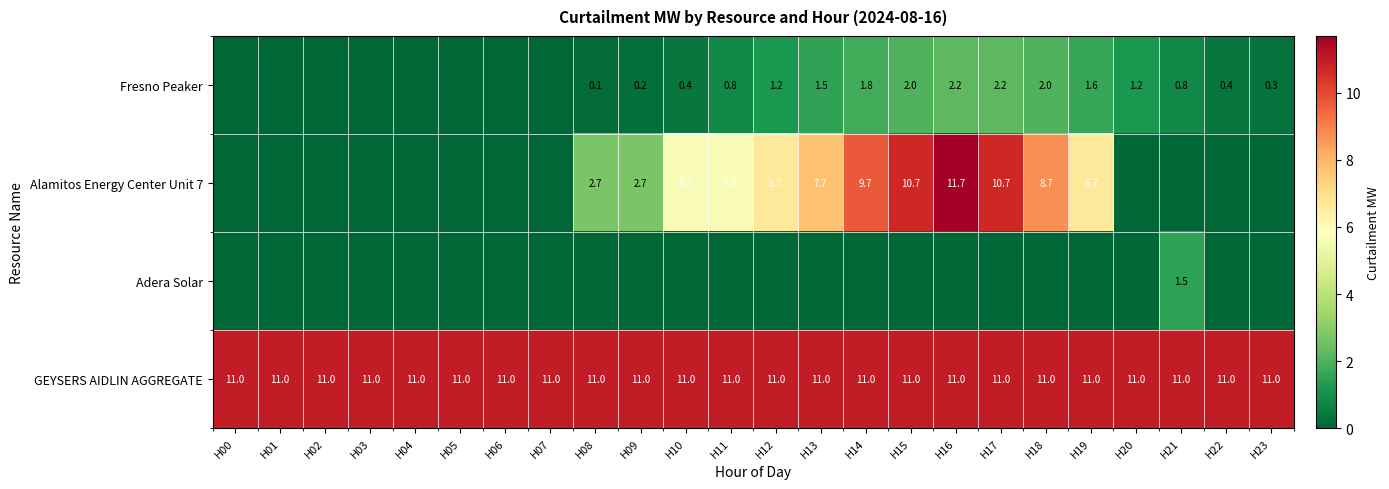

What is the difference between the highest and lowest values at H00?

11.0